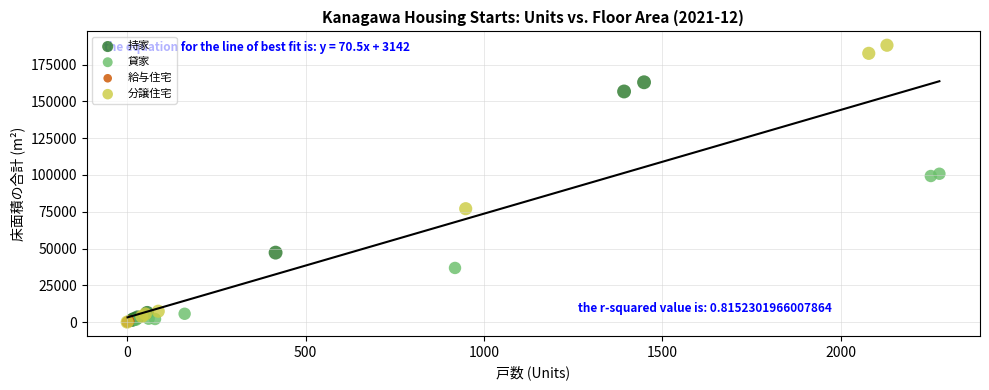

Which series reaches the maximum Y coordinate?

分譲住宅